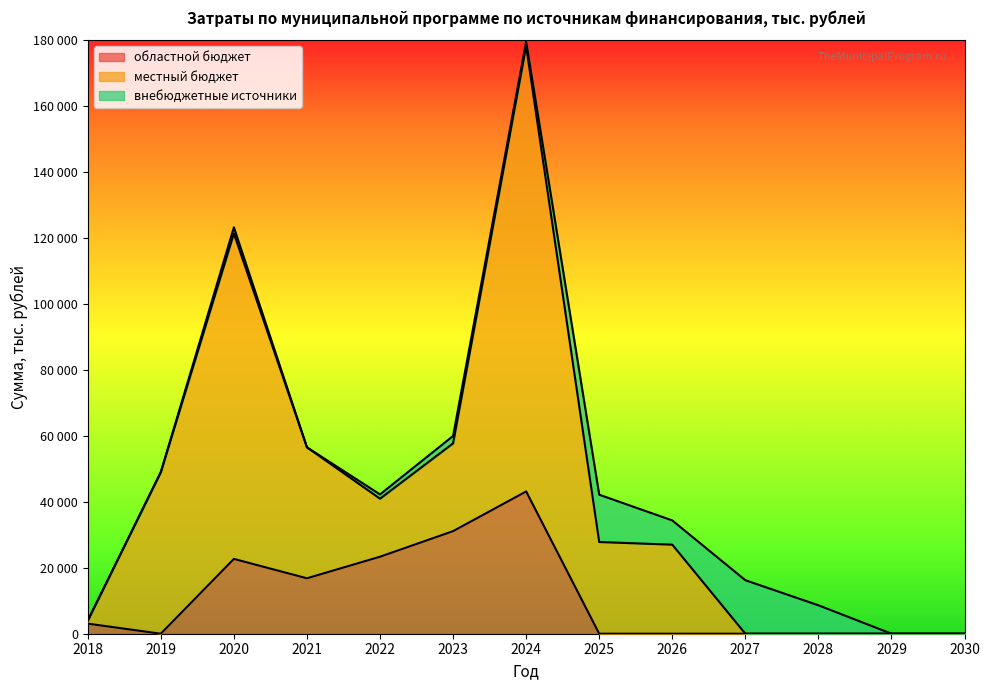

Which label corresponds to the smallest value in the chart?

2019